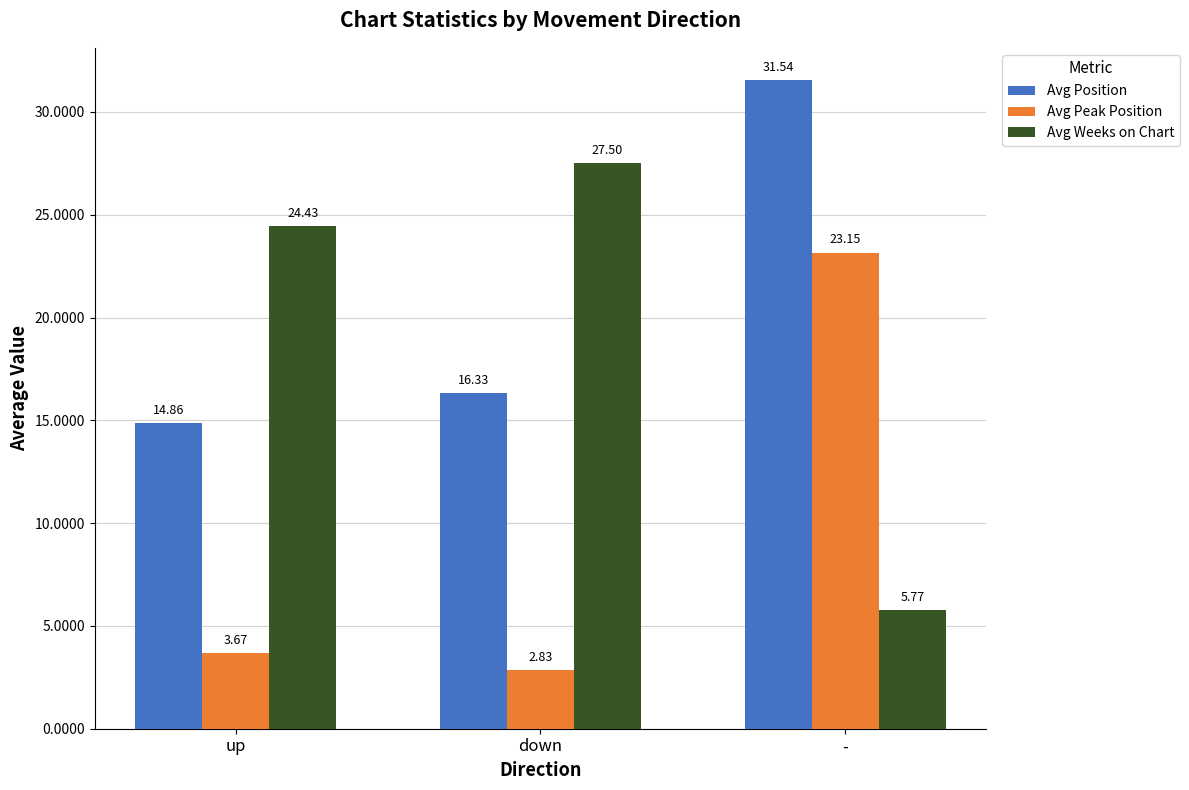

Is it true that Avg Weeks on Chart equals 24.4 at up?

True